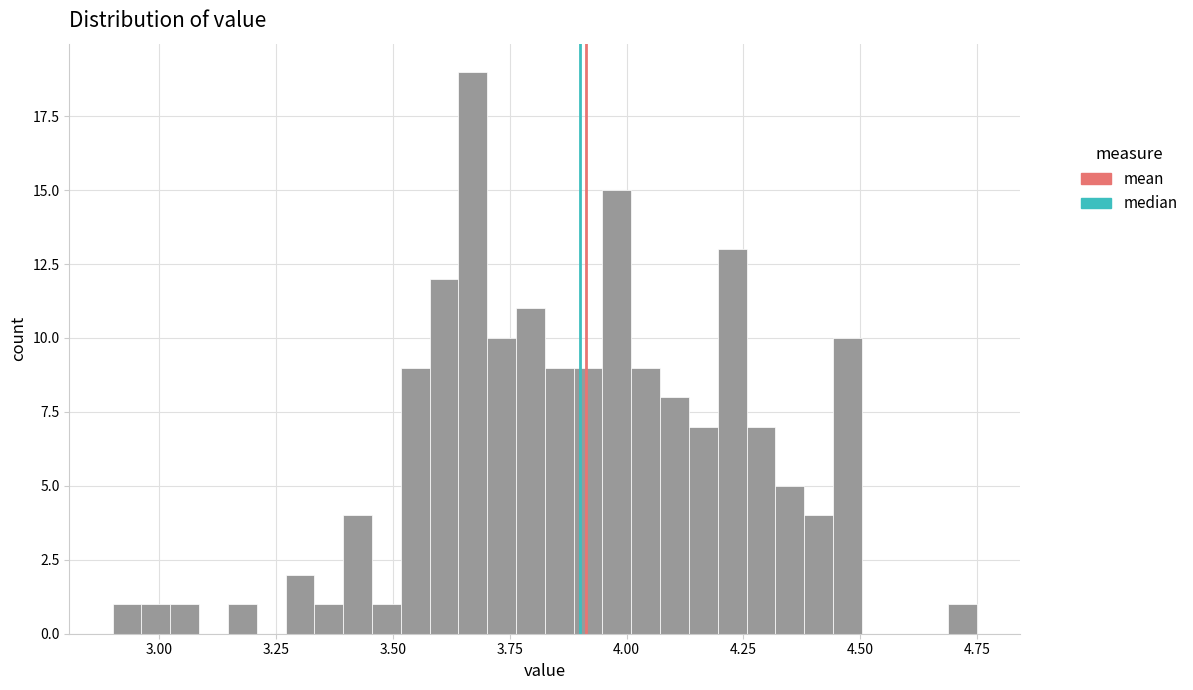

Read against the x-axis, roughly where is the centre of the tallest bar?

3.65